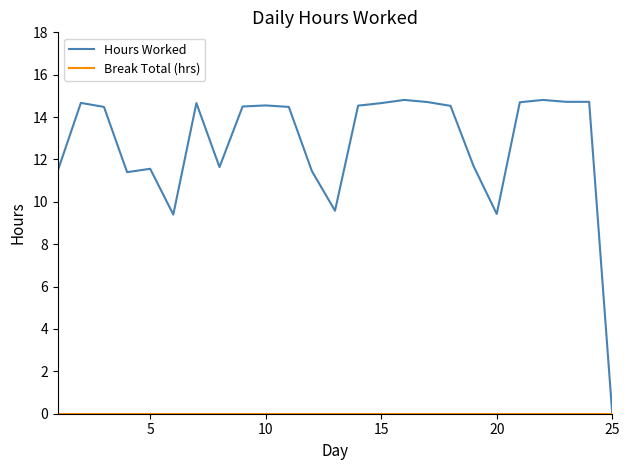

Which series has the widest spread of values?

Hours Worked